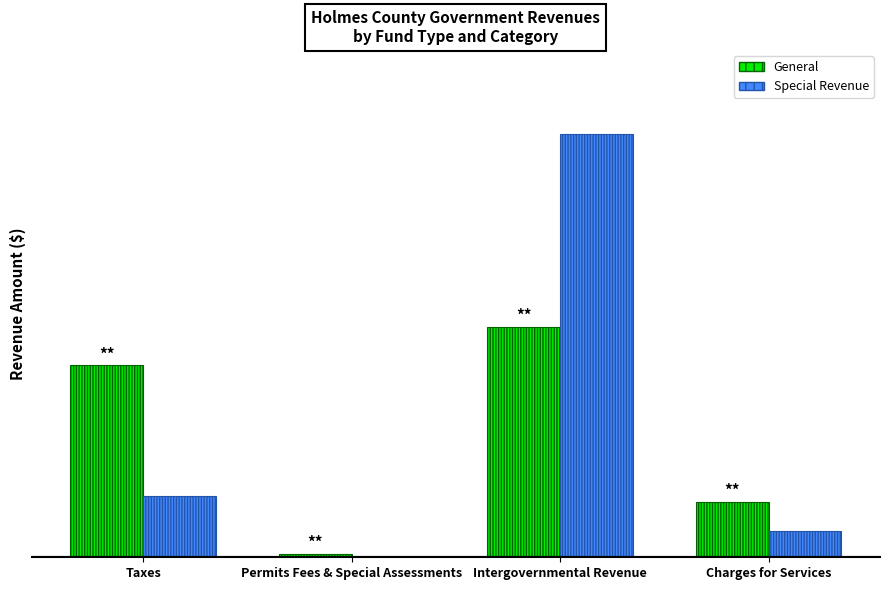

At Charges for Services, list the series in order from largest to smallest.

General, Special Revenue